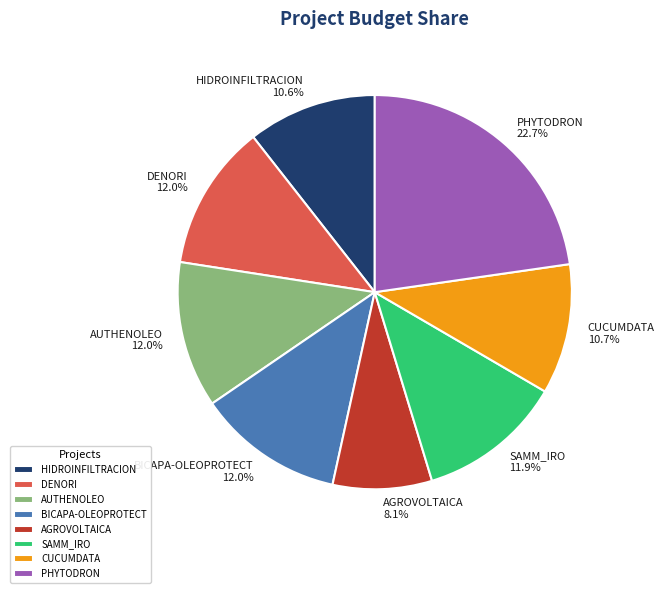

Does BICAPA-OLEOPROTECT represent more than half of the total?

No